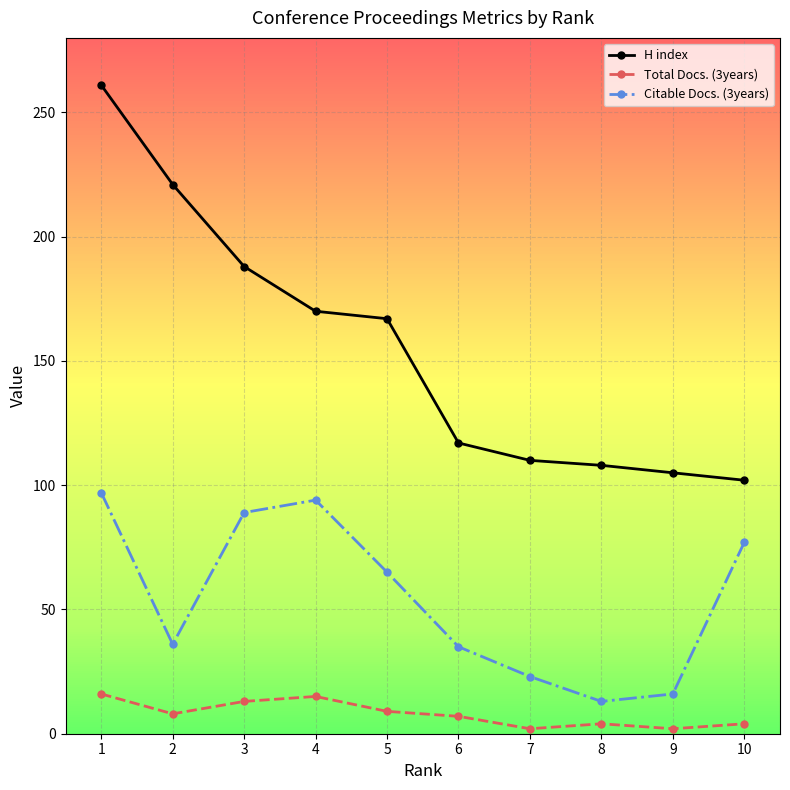

True or false: Citable Docs. (3years) and Total Docs. (3years) cross at least once.

False